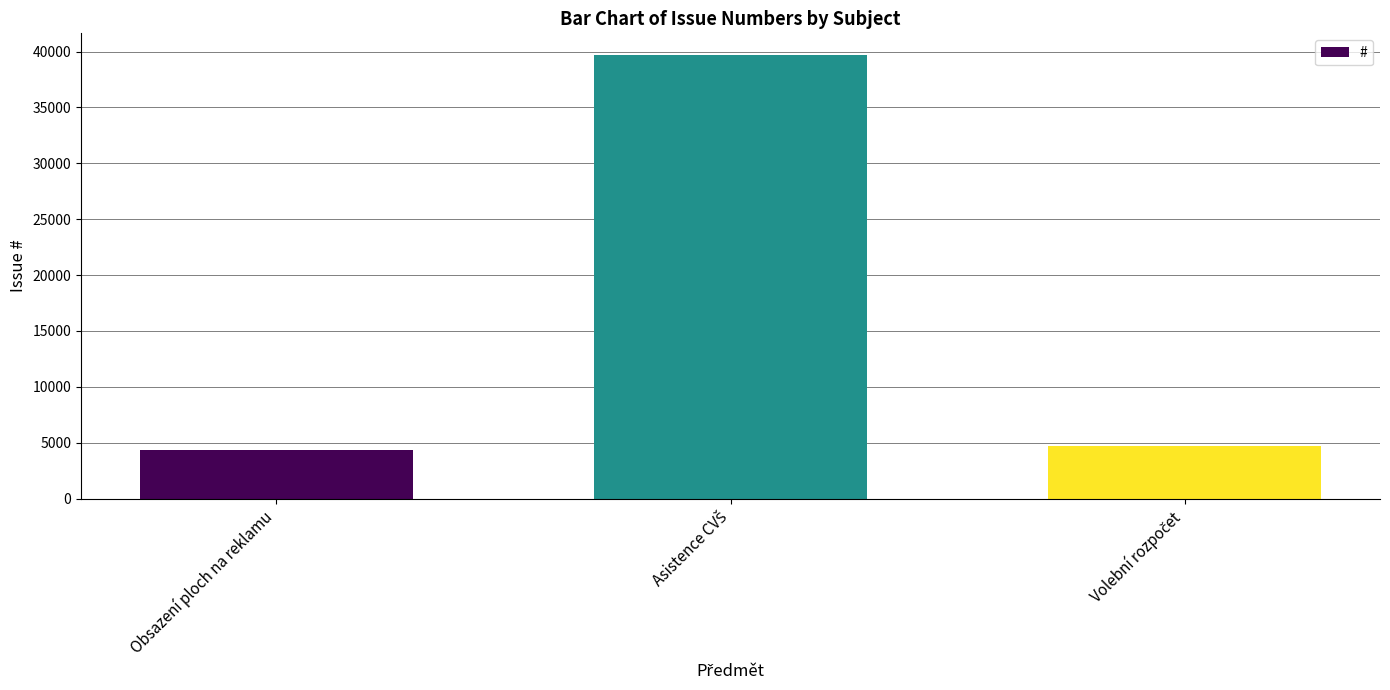

What is the value of the 2nd bar from the left?

39647